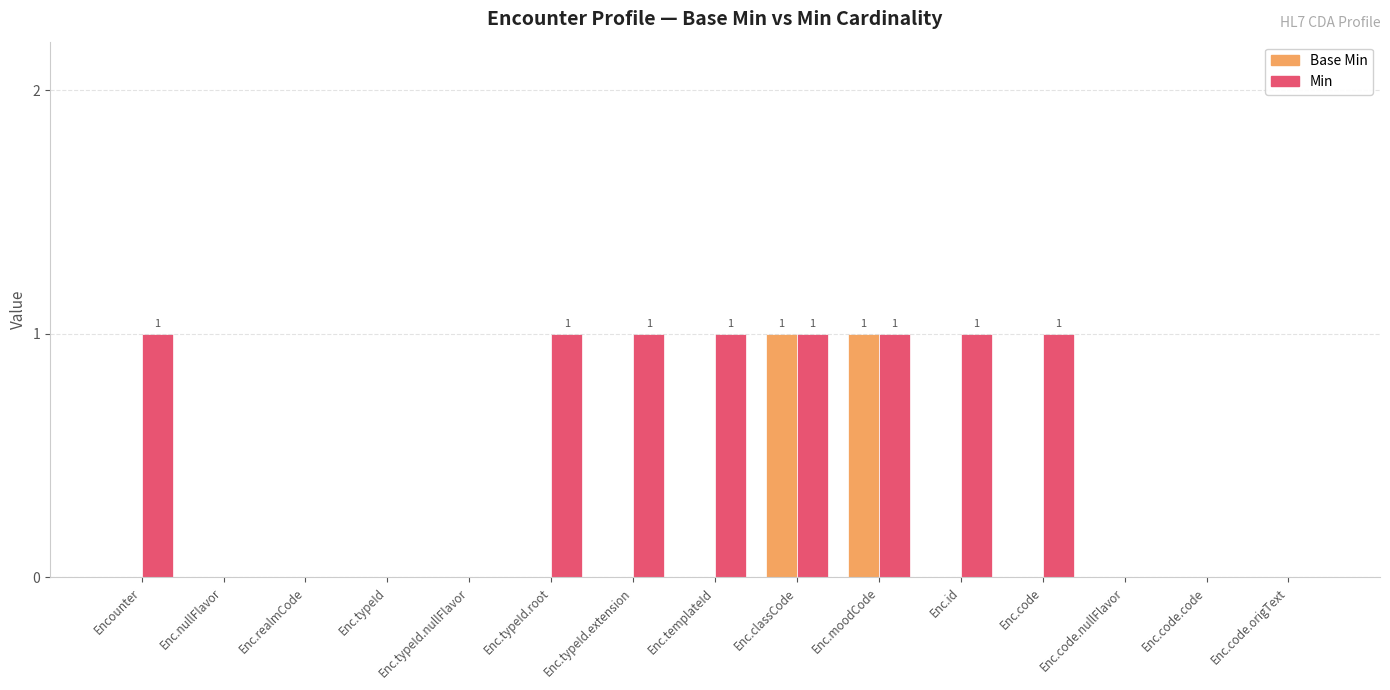

Reading right to left, list all the values displayed in this chart.

Base Min: Enc.code.origText=0	Enc.code.code=0	Enc.code.nullFlavor=0	Enc.code=0	Enc.id=0	Enc.moodCode=1	Enc.classCode=1	Enc.templateId=0	Enc.typeId.extension=0	Enc.typeId.root=0	Enc.typeId.nullFlavor=0	Enc.typeId=0	Enc.realmCode=0	Enc.nullFlavor=0	Encounter=0
Min: Enc.code.origText=0	Enc.code.code=0	Enc.code.nullFlavor=0	Enc.code=1	Enc.id=1	Enc.moodCode=1	Enc.classCode=1	Enc.templateId=1	Enc.typeId.extension=1	Enc.typeId.root=1	Enc.typeId.nullFlavor=0	Enc.typeId=0	Enc.realmCode=0	Enc.nullFlavor=0	Encounter=1